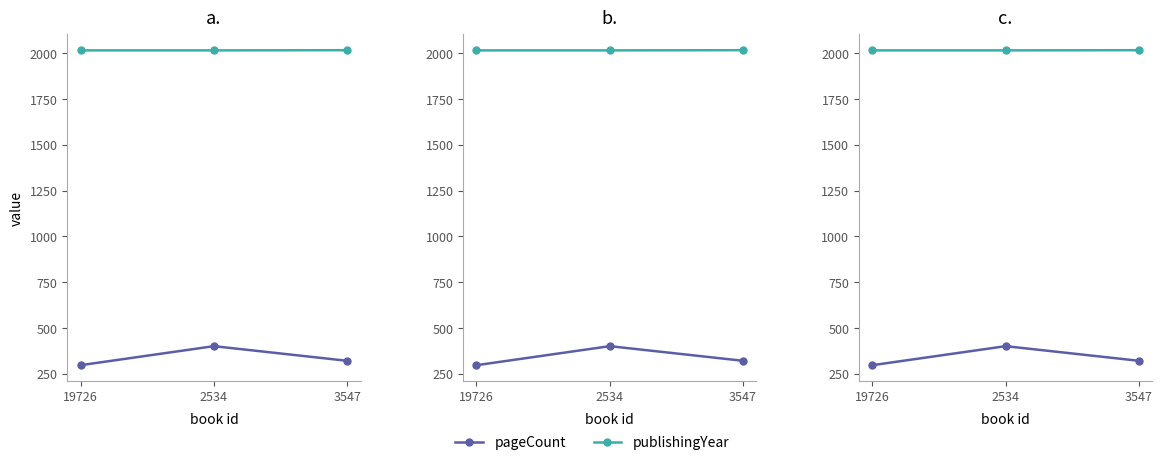

Which category has the lowest value across all series?

19726